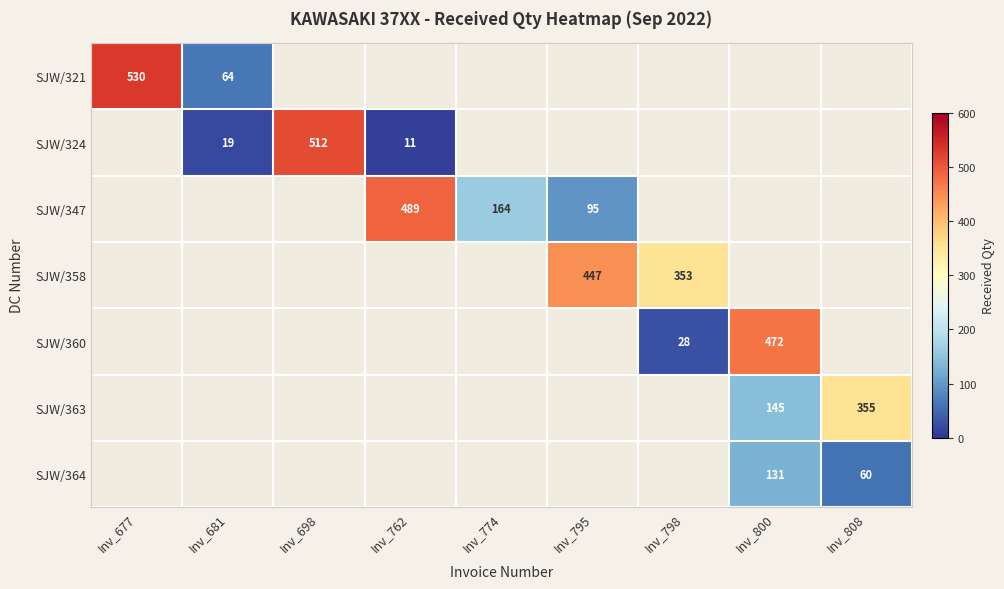

Is it true that SJW/360 equals 28 at Inv_798?

True